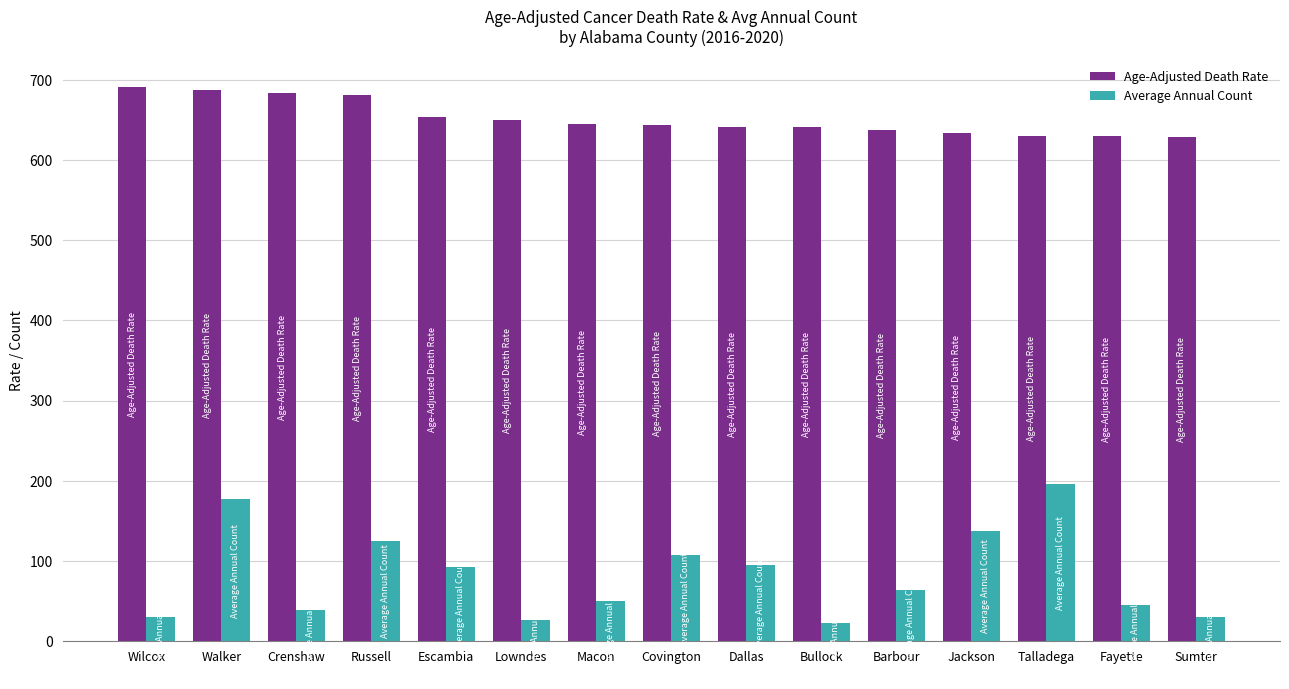

What are all the series names shown in the legend?

Age-Adjusted Death Rate, Average Annual Count